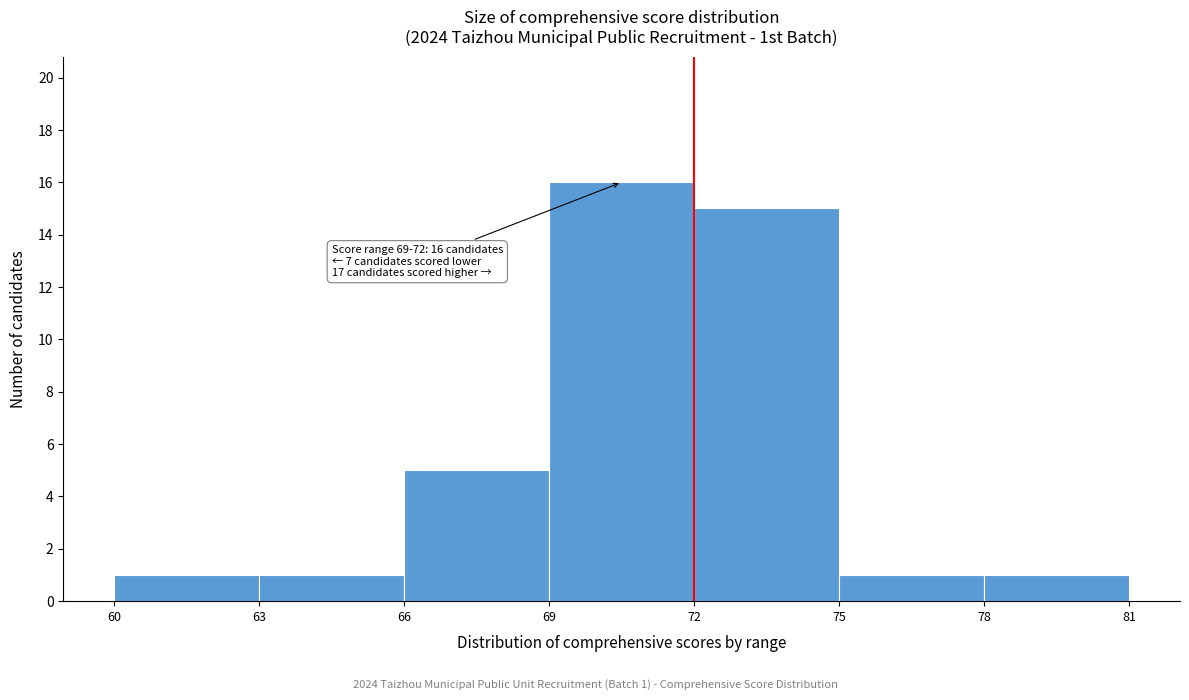

Which range on the x-axis has the tallest bar?

69 to 72